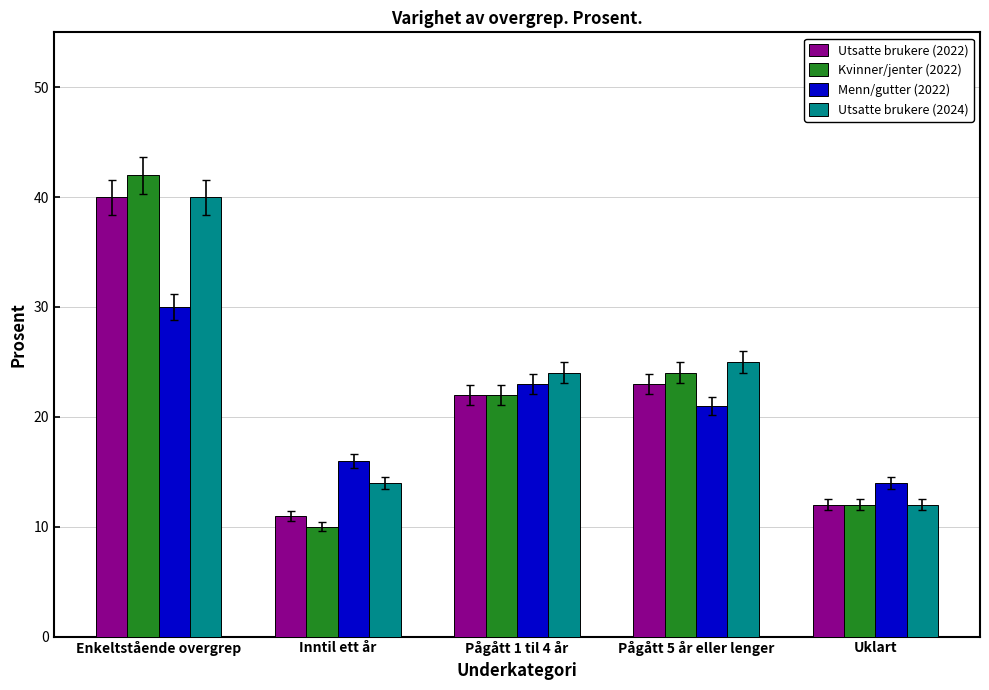

Rank the categories by Kvinner/jenter (2022) value from lowest to highest.

Inntil ett år, Uklart, Pågått 1 til 4 år, Pågått 5 år eller lenger, Enkeltstående overgrep